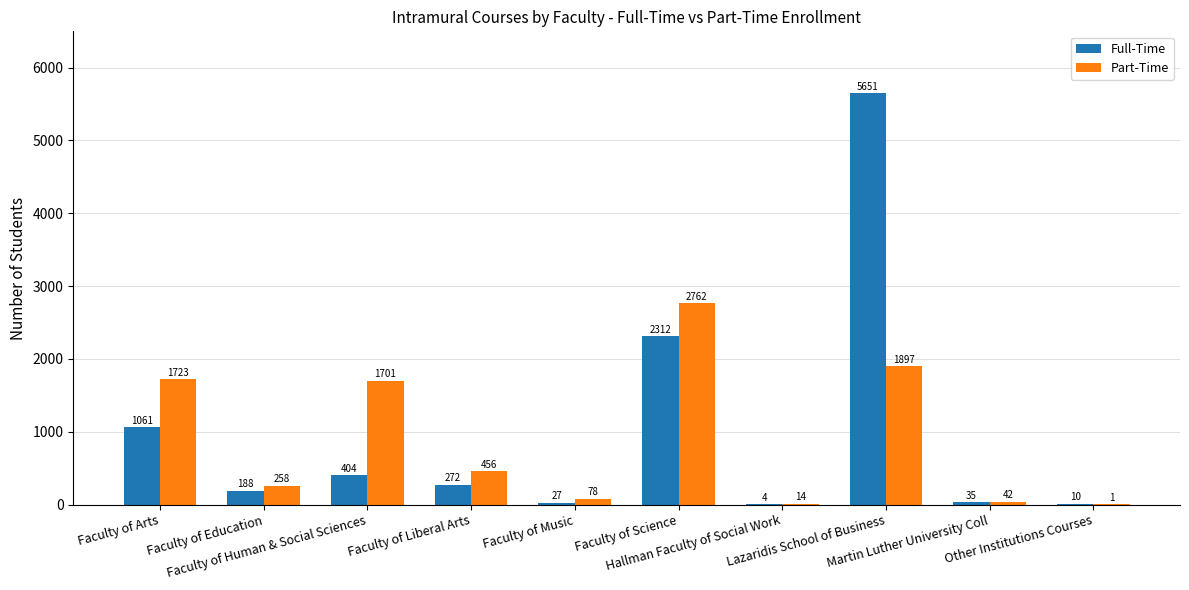

Which series has the largest total across all categories?

Full-Time